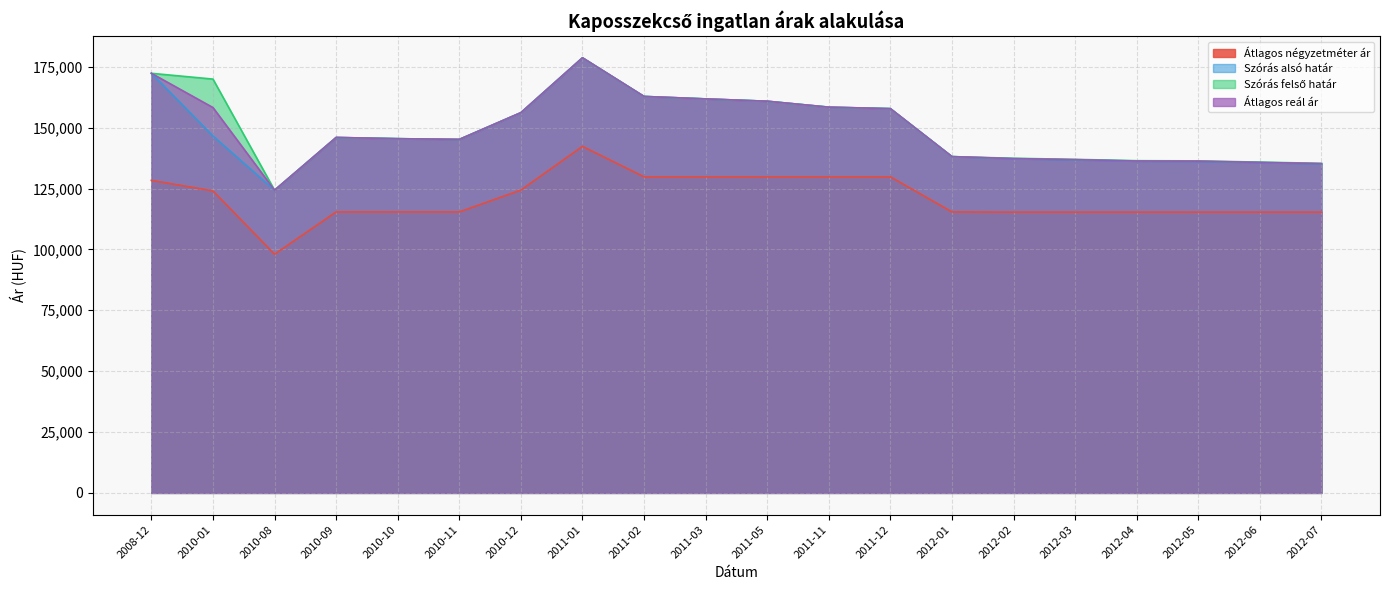

Reading right to left, transcribe all the data shown in this chart.

Átlagos négyzetméter ár: 2012-07=115300	2012-06=115300	2012-05=115300	2012-04=115300	2012-03=115300	2012-02=115300	2012-01=115384	2011-12=129807	2011-11=129807	2011-05=129807	2011-03=129807	2011-02=129807	2011-01=142307	2010-12=124358	2010-11=115384	2010-10=115384	2010-09=115384	2010-08=98011	2010-01=124027	2008-12=128348
Szórás alsó határ: 2012-07=135107	2012-06=135610	2012-05=136118	2012-04=136190	2012-03=136739	2012-02=137181	2012-01=138105	2011-12=157801	2011-11=158410	2011-05=160850	2011-03=161802	2011-02=162811	2011-01=178691	2010-12=156153	2010-11=145173	2010-10=145463	2010-09=145962	2010-08=124305	2010-01=146563	2008-12=172312
Szórás felső határ: 2012-07=135343	2012-06=135846	2012-05=136354	2012-04=136426	2012-03=136975	2012-02=137417	2012-01=138105	2011-12=157801	2011-11=158410	2011-05=160850	2011-03=161802	2011-02=162811	2011-01=178691	2010-12=156153	2010-11=145173	2010-10=145463	2010-09=145962	2010-08=124305	2010-01=169941	2008-12=172312
Átlagos reál ár: 2012-07=135225	2012-06=135728	2012-05=136236	2012-04=136308	2012-03=136857	2012-02=137299	2012-01=138105	2011-12=157801	2011-11=158410	2011-05=160850	2011-03=161802	2011-02=162811	2011-01=178691	2010-12=156153	2010-11=145173	2010-10=145463	2010-09=145962	2010-08=124305	2010-01=158252	2008-12=172312